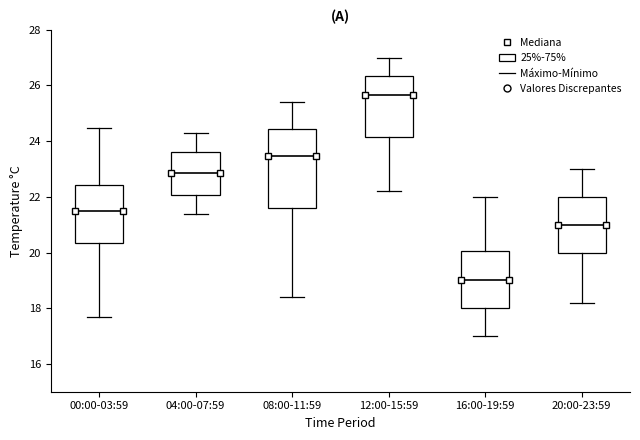

Reading left to right, read every box against the y-axis: the position of its median line, the range the box covers, and the ends of its whiskers. The values are not printed on the chart, so give them approximately, as read against the axis.

00:00-03:59: median 21.4, box 20.4 to 22.4, whiskers 17.8 to 24.4
04:00-07:59: median 22.8, box 22.0 to 23.6, whiskers 21.4 to 24.4
08:00-11:59: median 23.4, box 21.6 to 24.4, whiskers 18.4 to 25.4
12:00-15:59: median 25.6, box 24.2 to 26.4, whiskers 22.2 to 27.0
16:00-19:59: median 19.0, box 18.0 to 20.0, whiskers 17.0 to 22.0
20:00-23:59: median 21.0, box 20.0 to 22.0, whiskers 18.2 to 23.0